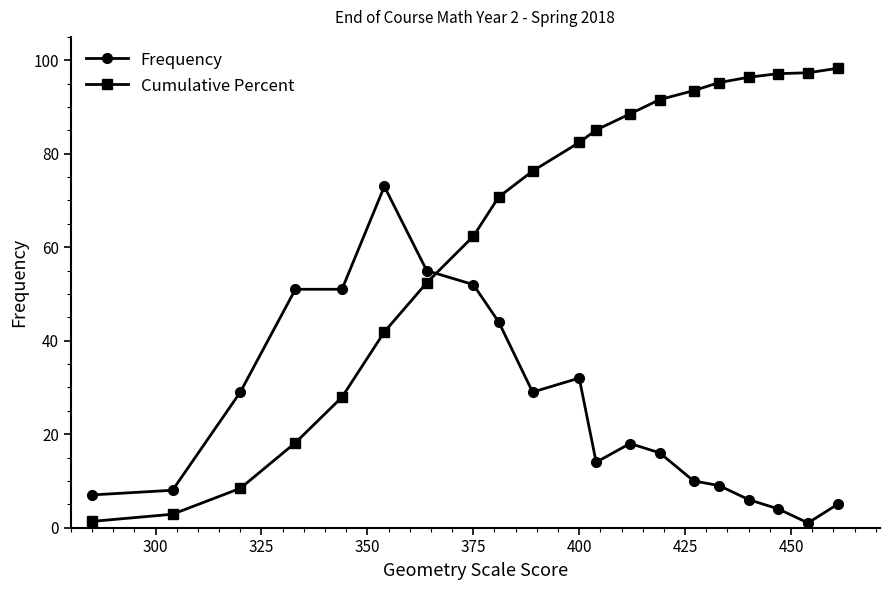

Which series has the largest total across all categories?

Cumulative Percent